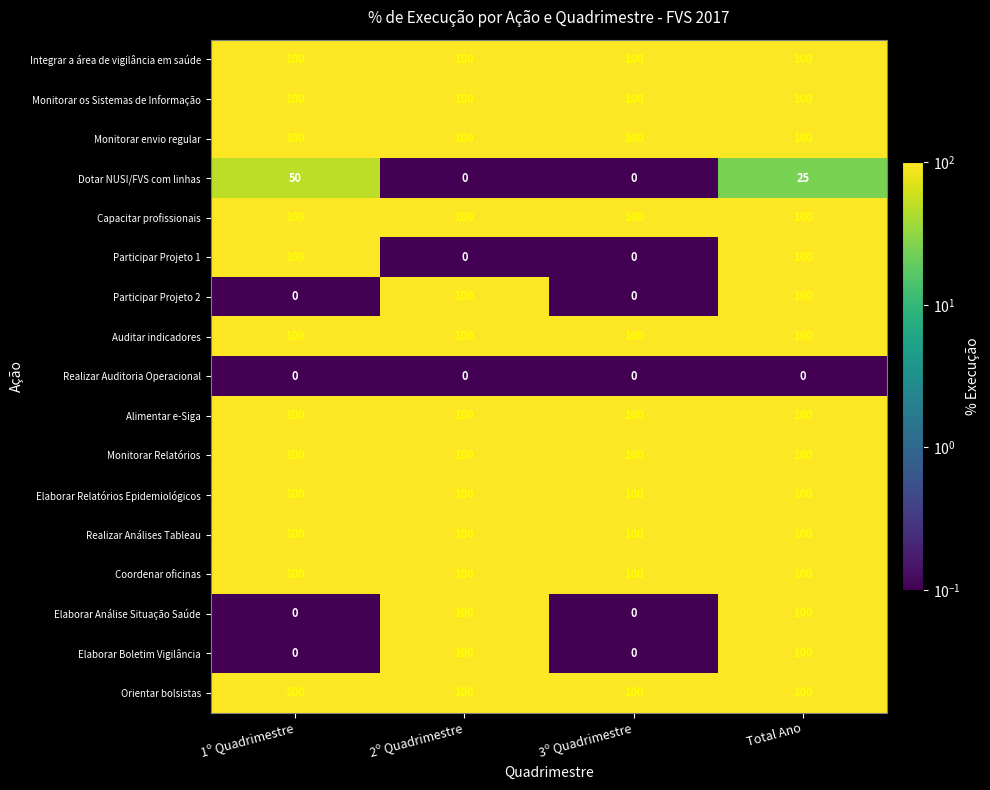

What is the greatest value displayed?

100